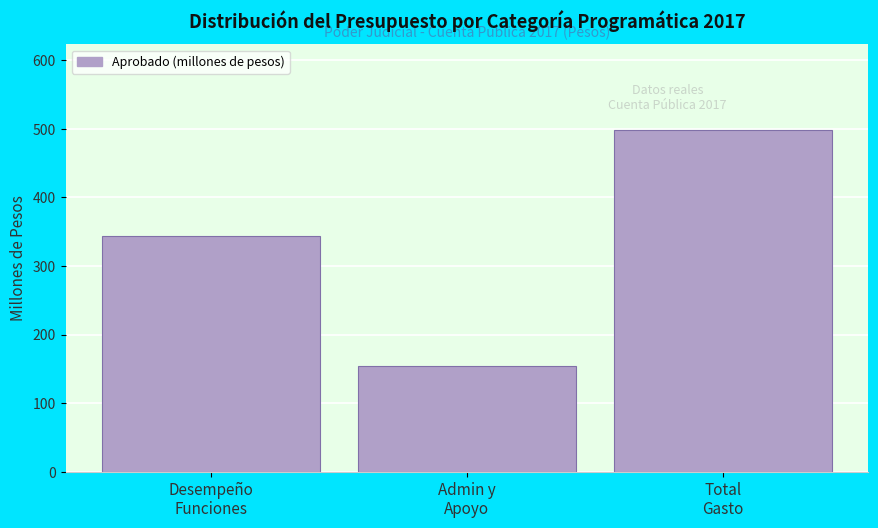

Reading left to right, what are all the values shown in this chart?

344.2	154.5	498.7